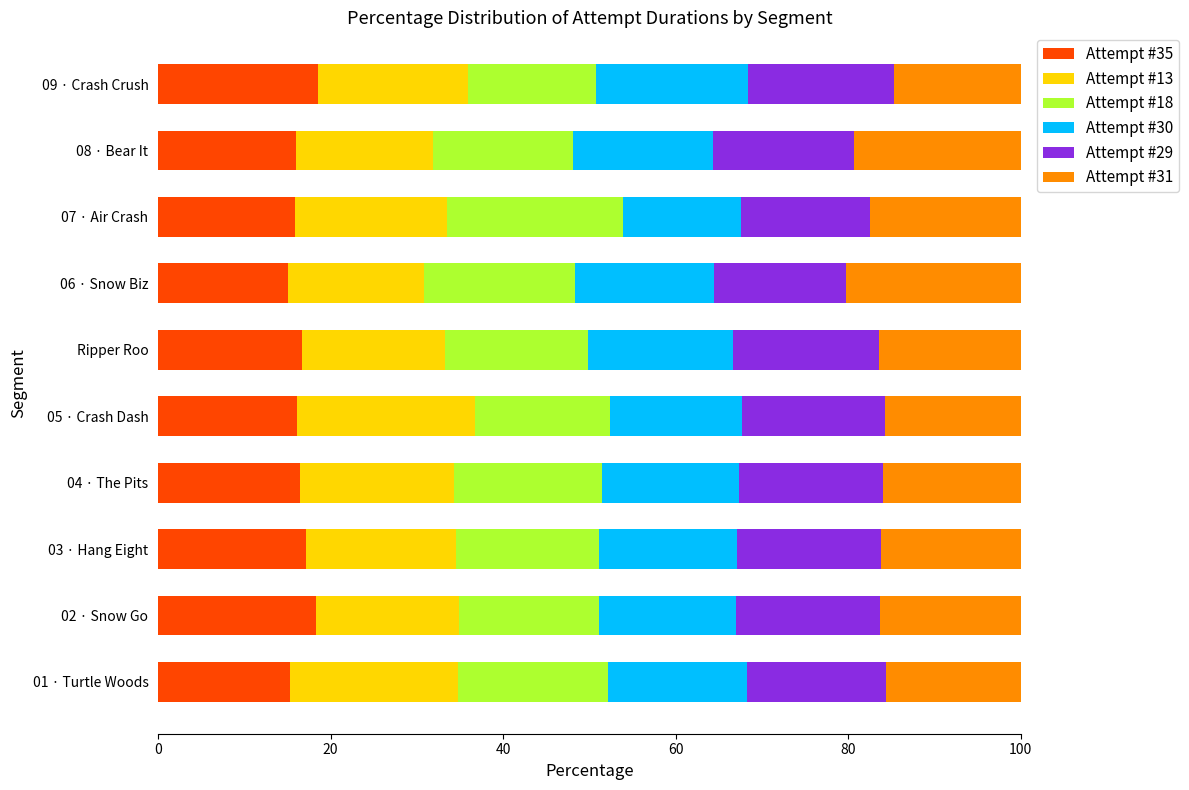

Is it true that Attempt #35 equals 16.0 at 08 · Bear It?

True